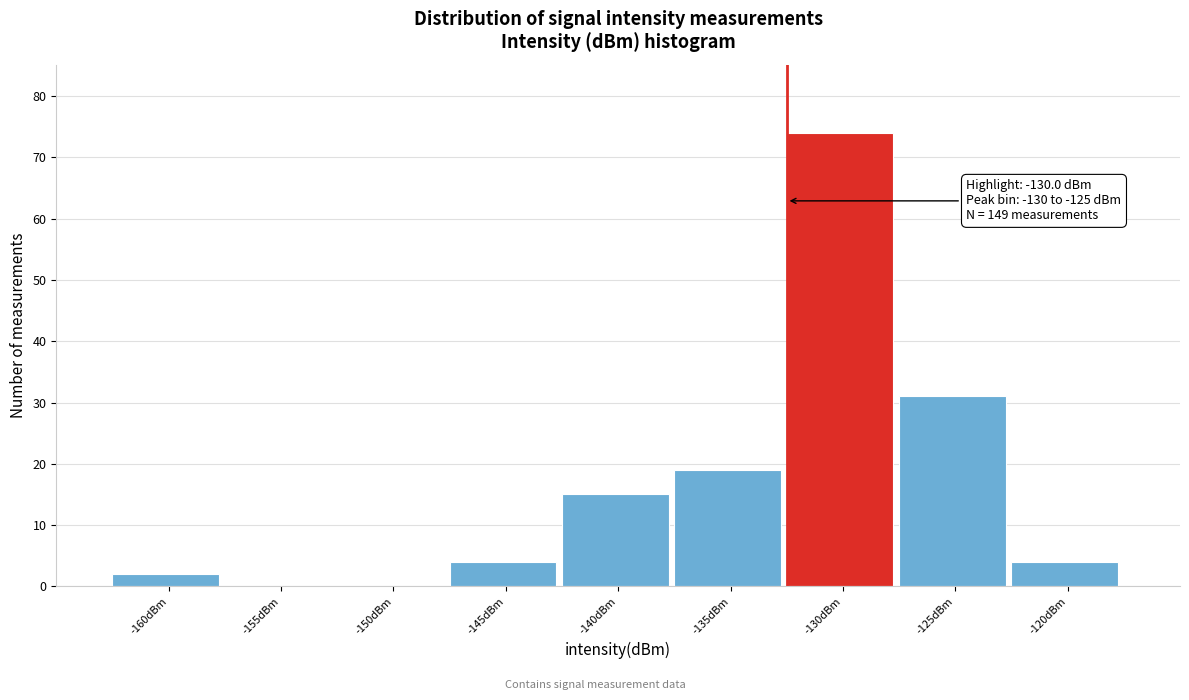

Reading left to right, extract all data points from this chart.

-160dBm=2	-155dBm=0	-150dBm=0	-145dBm=4	-140dBm=15	-135dBm=19	-130dBm=74	-125dBm=31	-120dBm=4